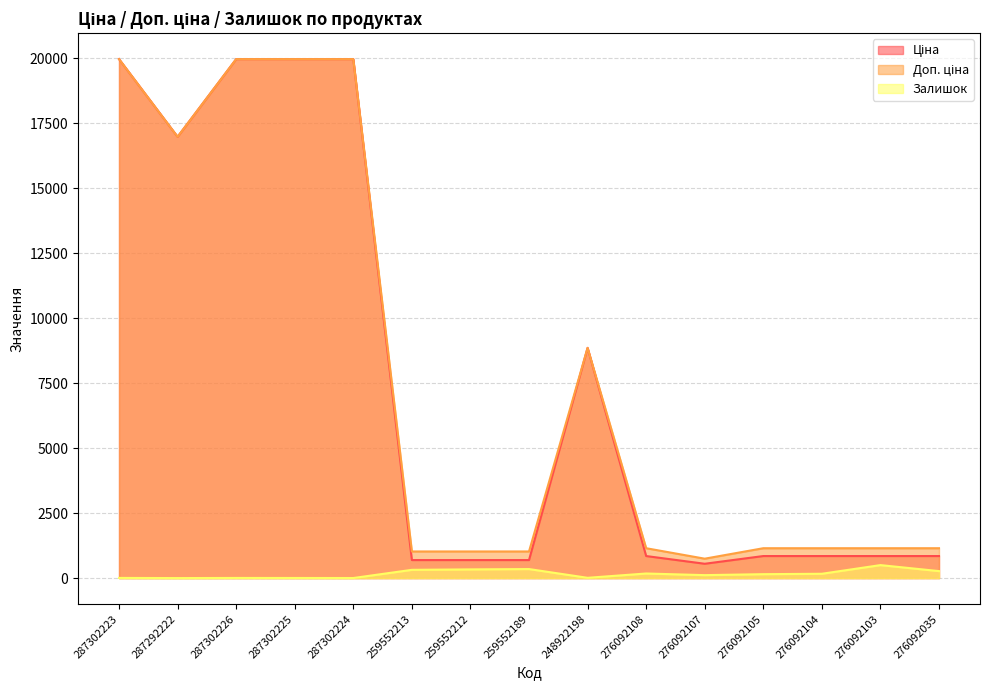

What is the minimum value shown in the chart?

1.0